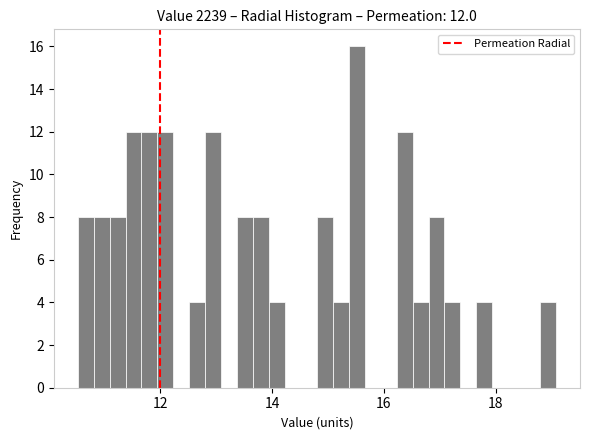

Read against the x-axis, roughly where is the centre of the tallest bar?

15.6